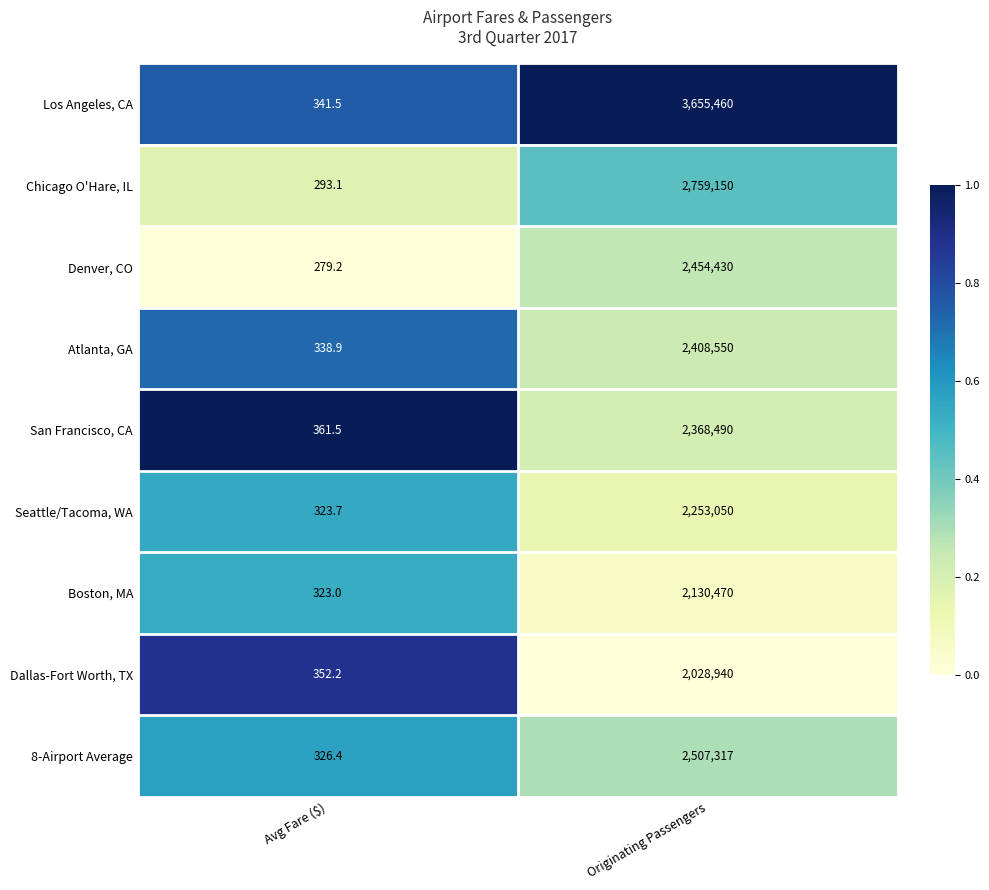

What is the maximum value shown in the chart?

3655460.0